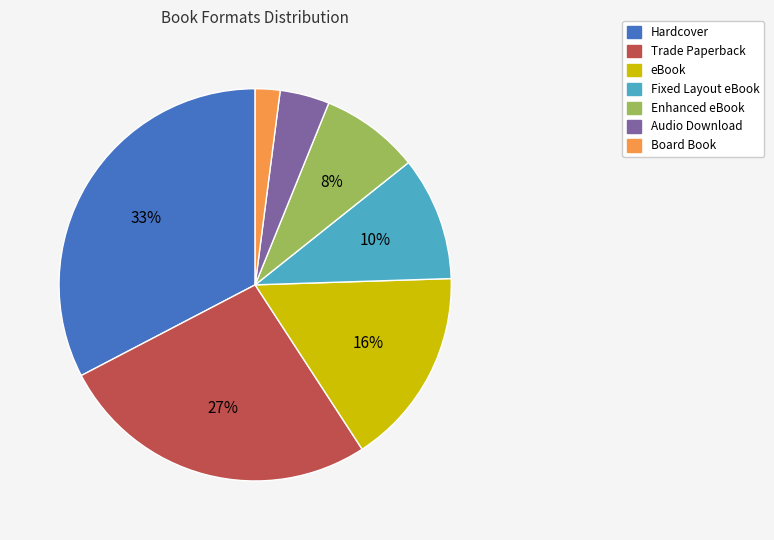

Which slice is the smallest?

Board Book